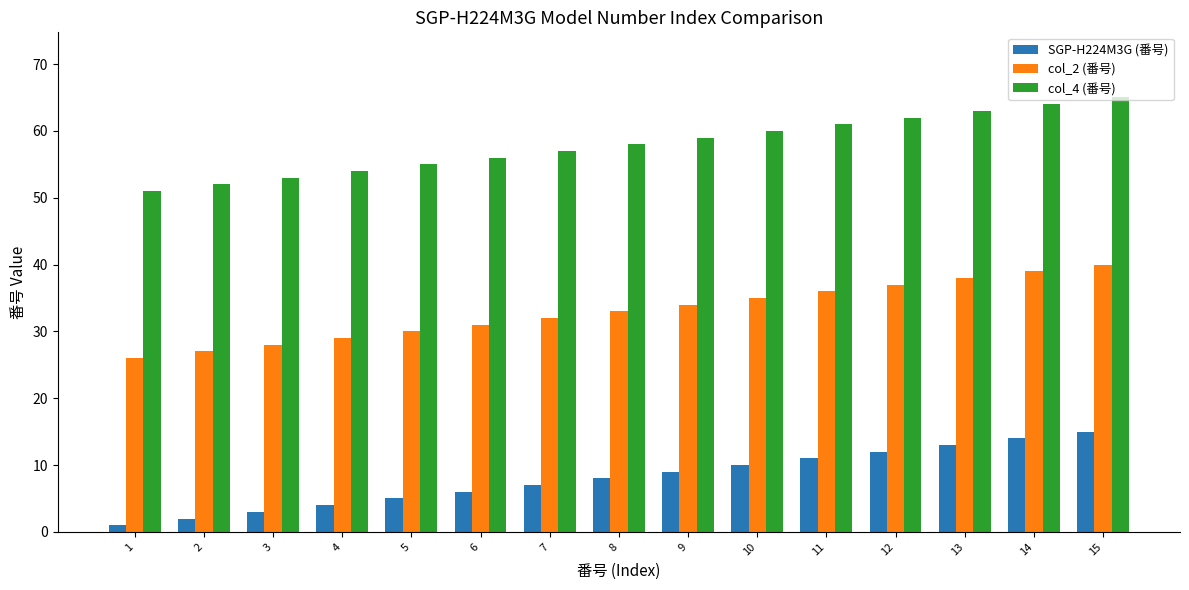

What are all the series names shown in the legend?

SGP-H224M3G (番号), col_2 (番号), col_4 (番号)